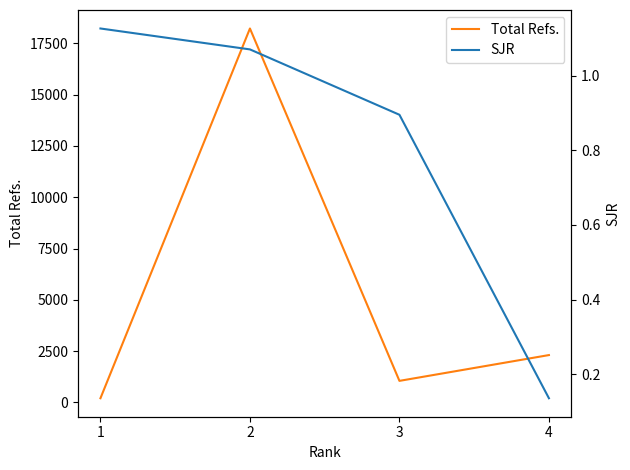

At which category does the chart reach its minimum across all series?

4